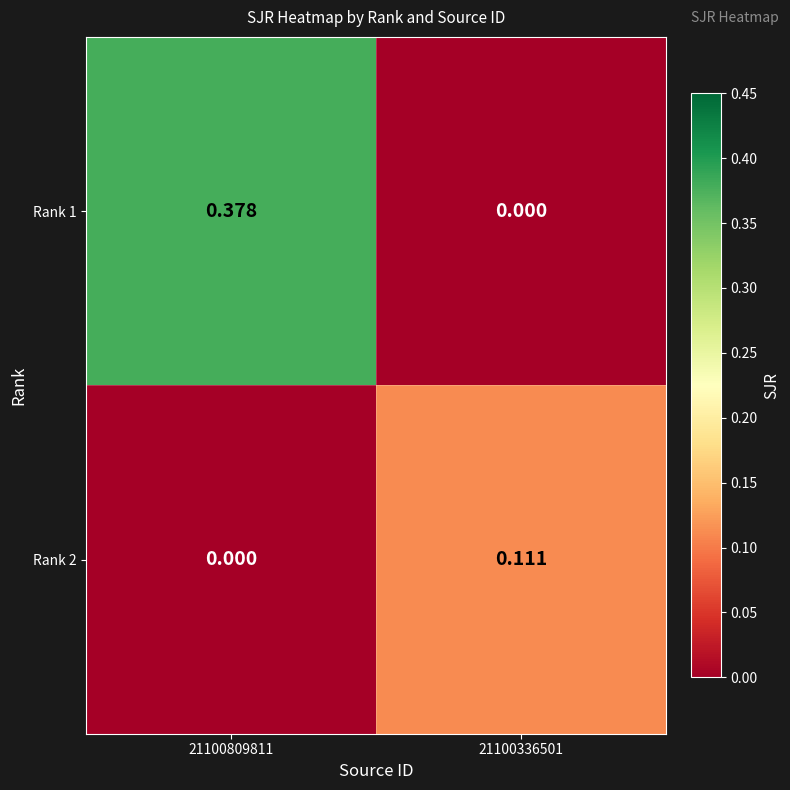

What is the spread (max minus min) of values at 21100809811?

0.4